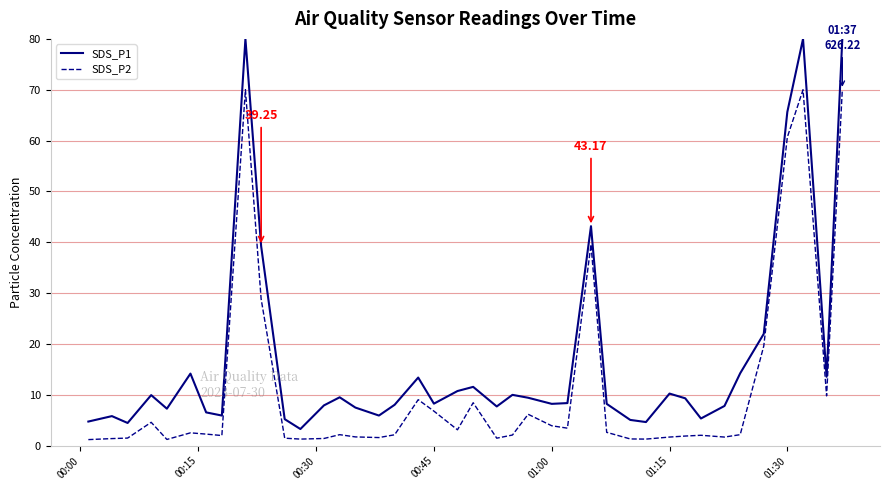

What is the difference between the maximum and minimum values in the SDS_P1 series?

76.7